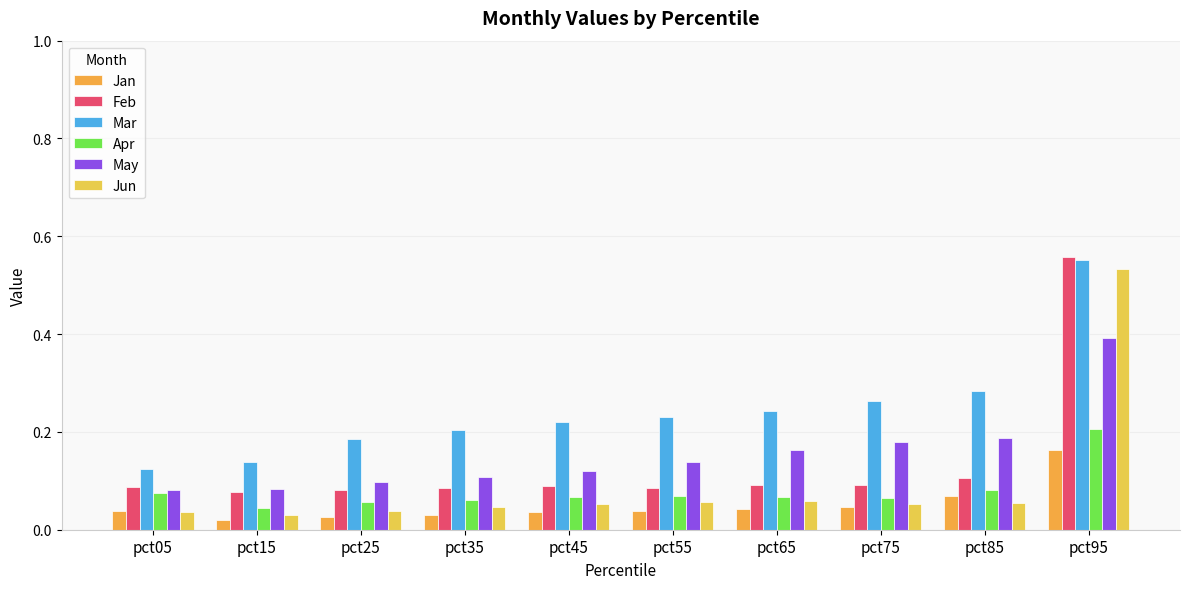

True or false: Feb has a value of 0.6 at pct95.

True